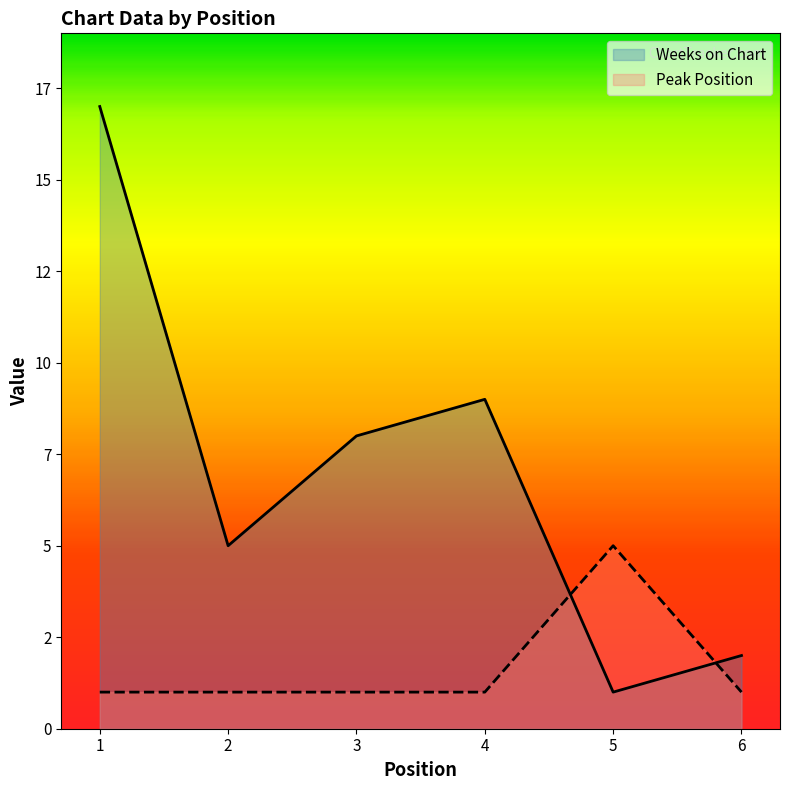

True or false: Weeks on Chart and Peak Position cross at least once.

True